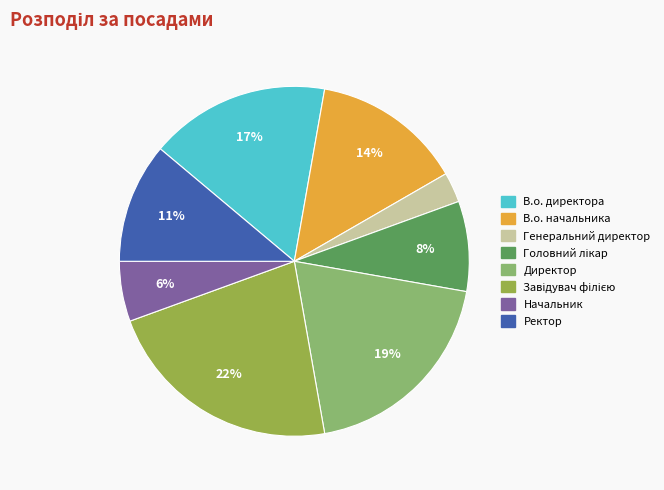

Approximately how many times larger is the value at В.о. начальника compared to Директор?

0.7